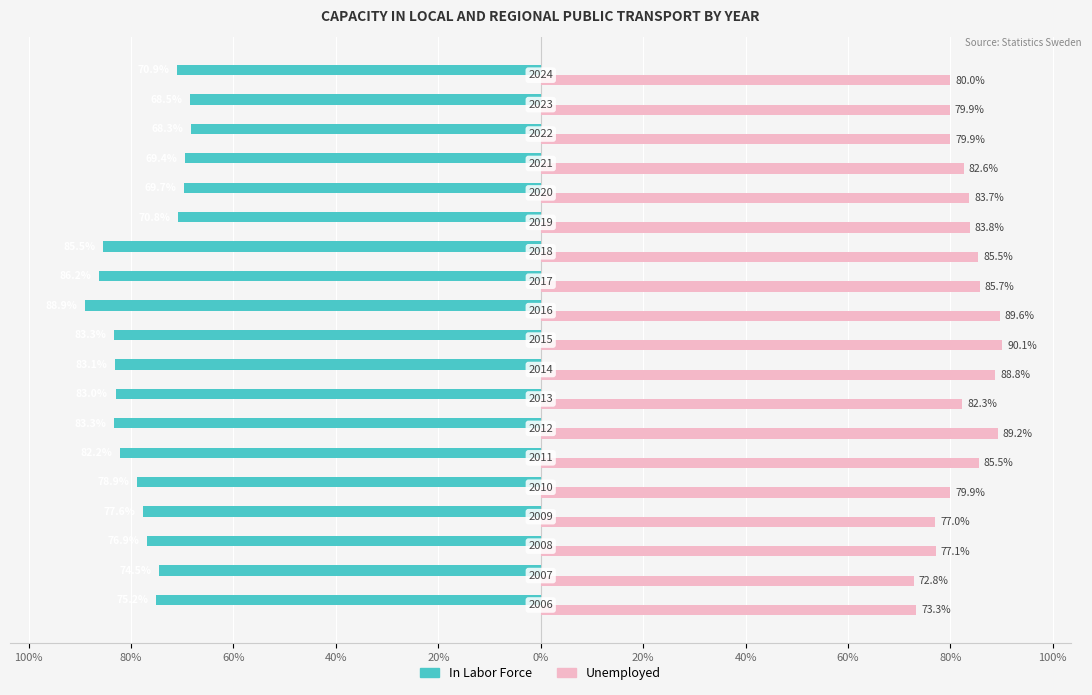

What are all the series names shown in the legend?

In Labor Force, Unemployed